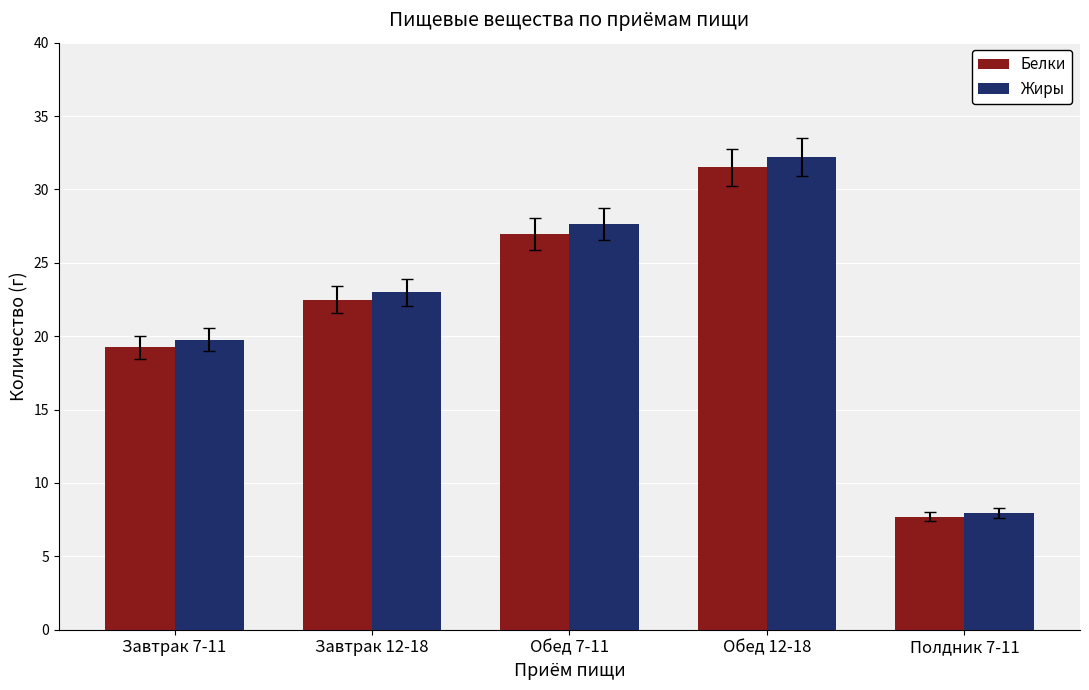

What is the sum of the Жиры values at Завтрак 12-18 and Полдник 7-11?

31.0